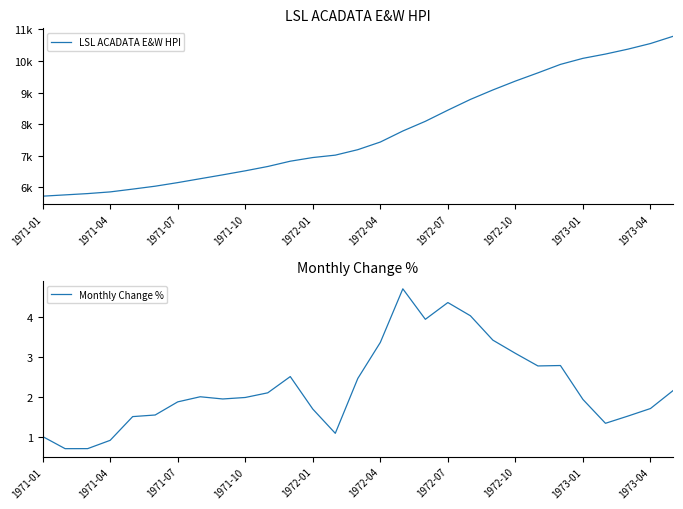

What is the maximum value for Monthly Change %?

4.7